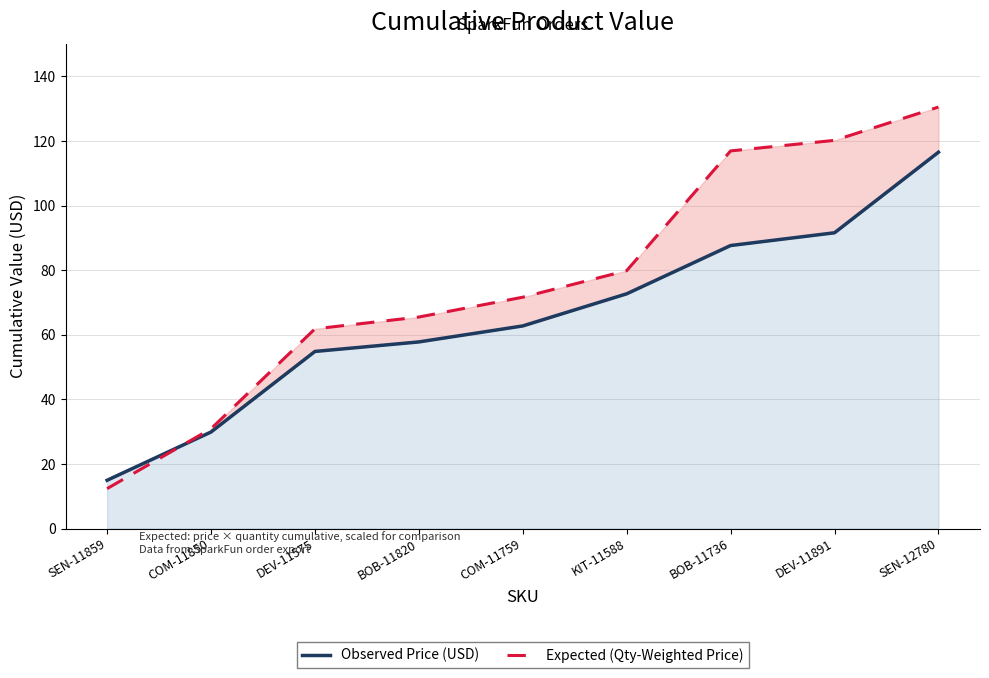

Which category has the highest value across all series?

SEN-12780